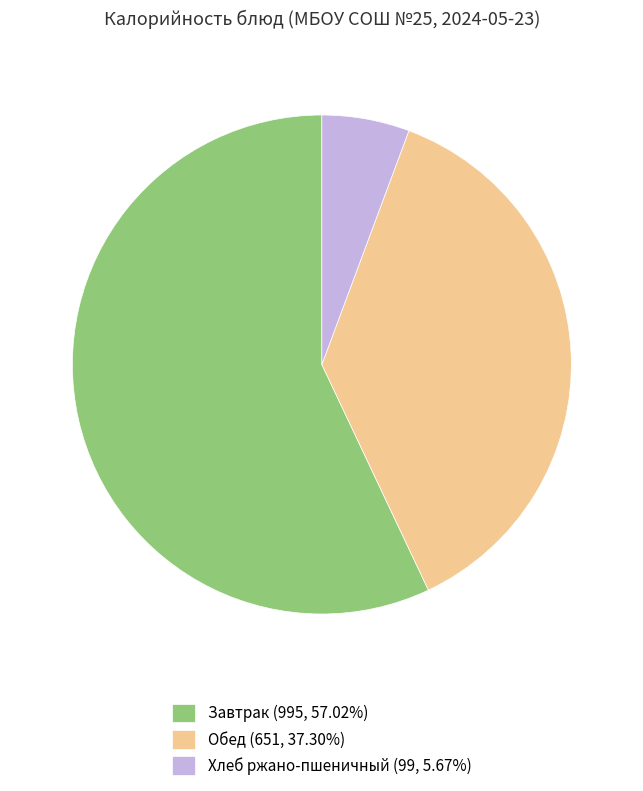

Is there any slice that represents more than half of the pie?

Yes